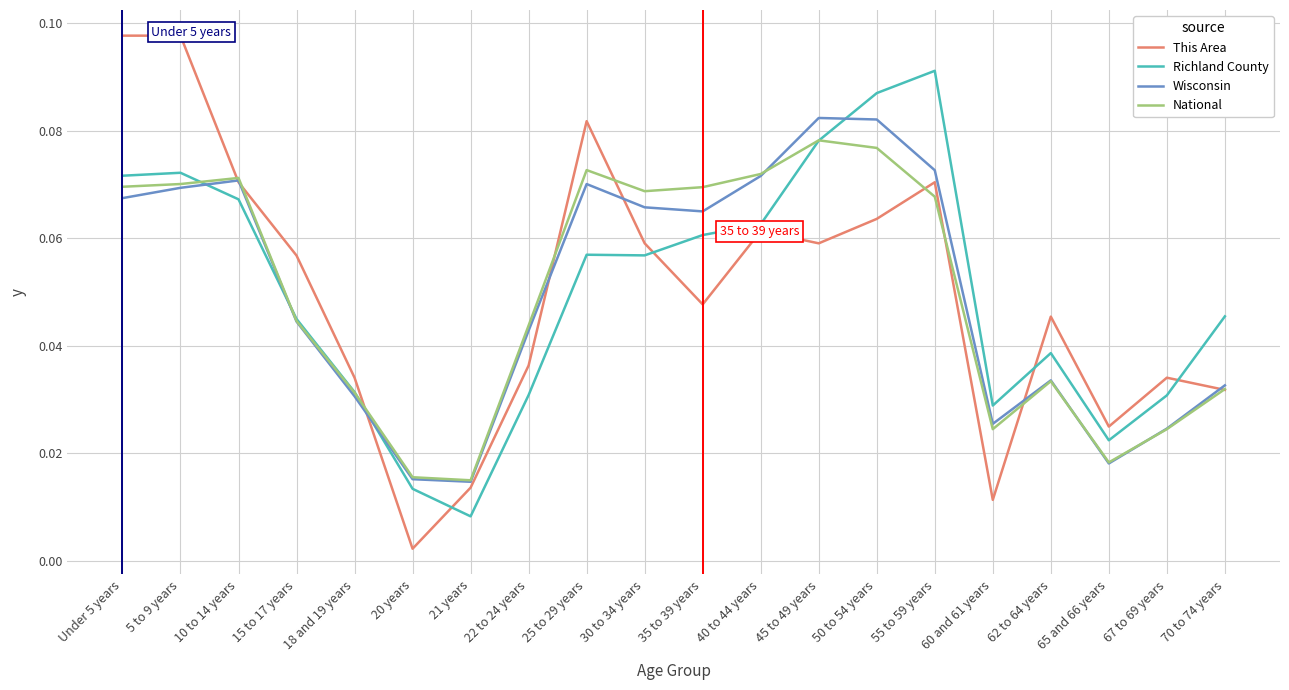

Which series has the largest range (max minus min)?

This Area